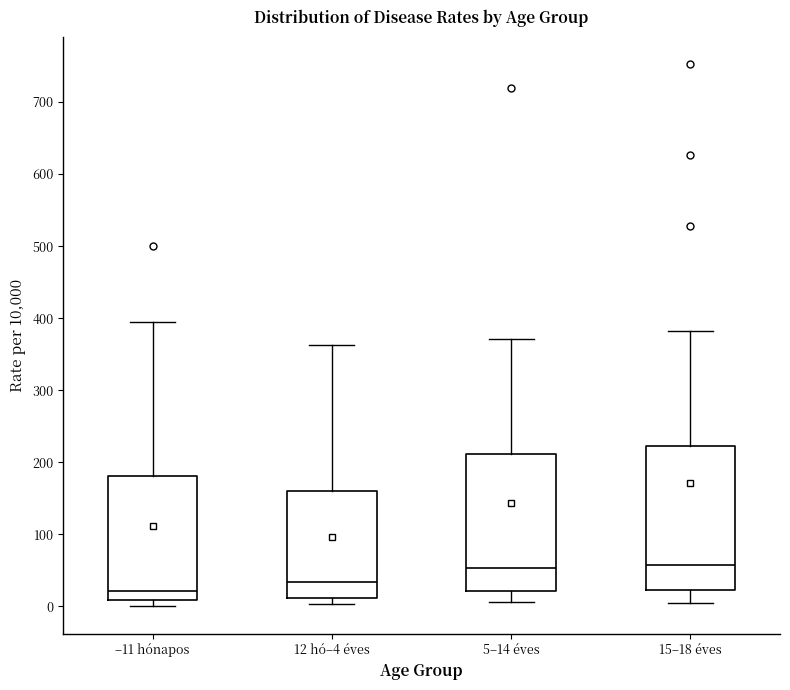

Reading left to right, read every box against the y-axis: the position of its median line, the range the box covers, and the ends of its whiskers. The values are not printed on the chart, so give them approximately, as read against the axis.

–11 hónapos: median 20, box 10 to 180, whiskers 0 to 390
12 hó–4 éves: median 30, box 10 to 160, whiskers 0 to 360
5–14 éves: median 50, box 20 to 210, whiskers 10 to 370
15–18 éves: median 60, box 20 to 220, whiskers 0 to 380